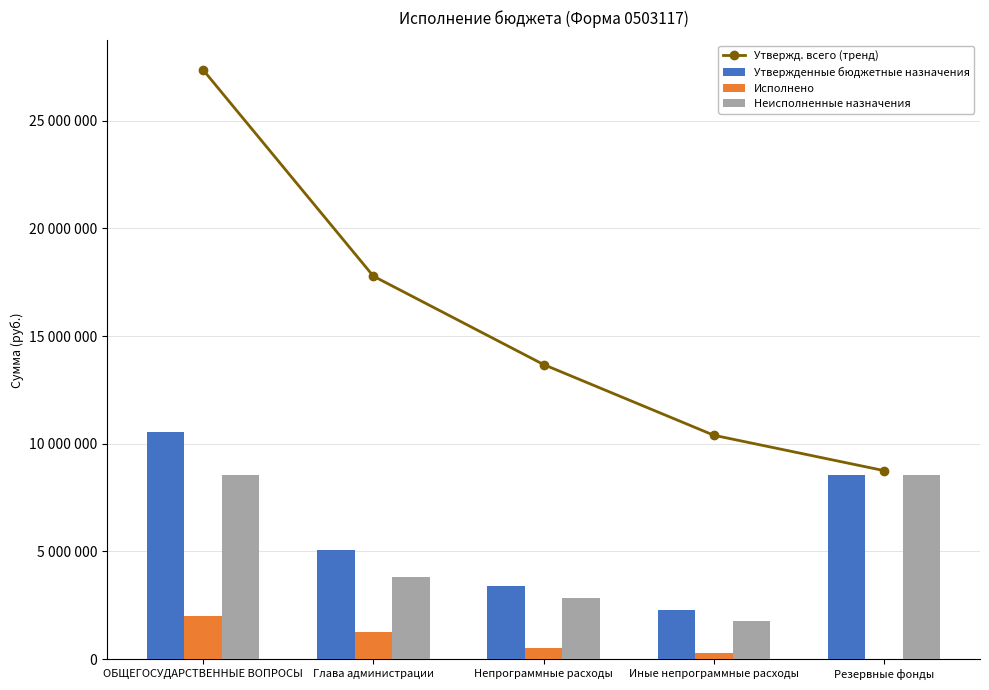

Where does the Неисполненные назначения series first go above 3834564?

ОБЩЕГОСУДАРСТВЕННЫЕ ВОПРОСЫ